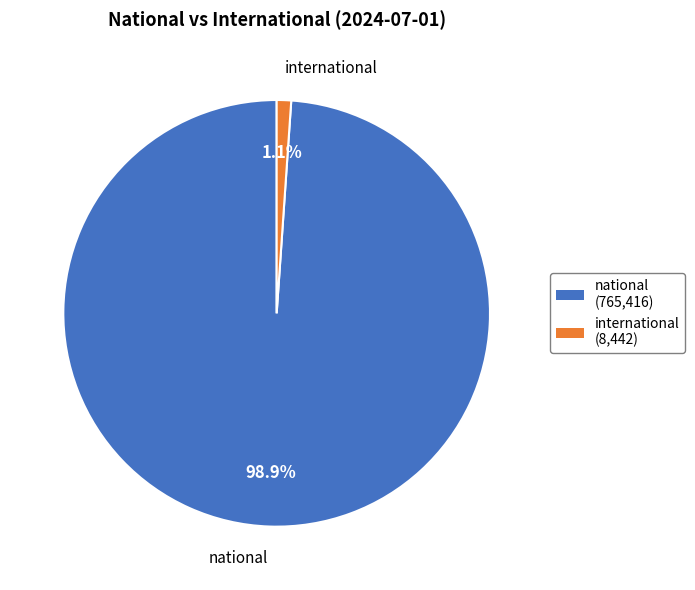

Rank the categories by value from lowest to highest.

international, national